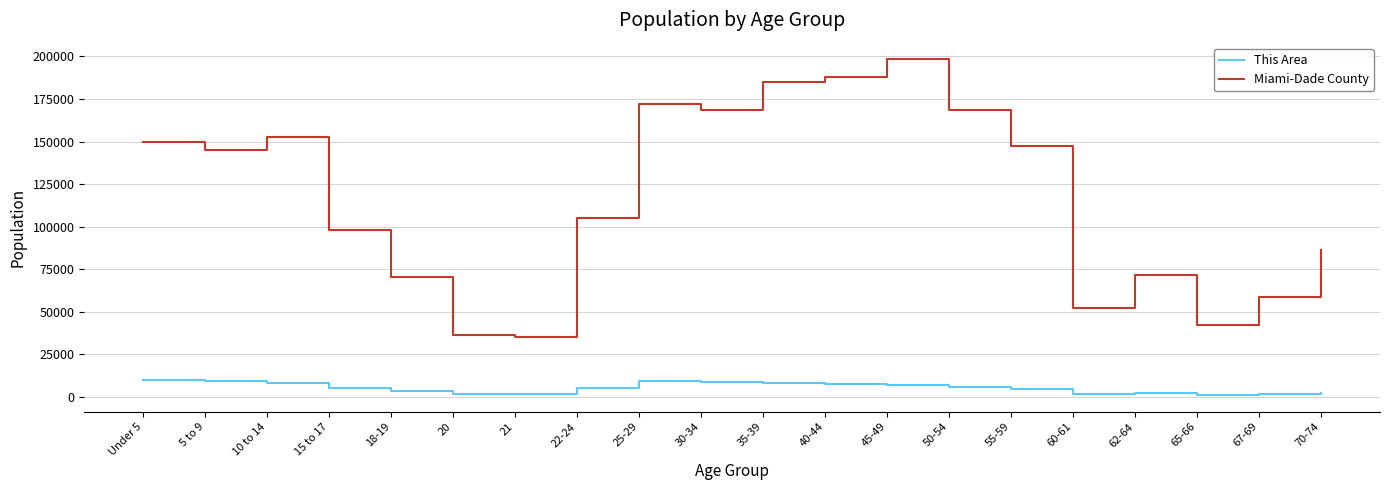

The Miami-Dade County series shows 94059 at 67-69. True or false?

False